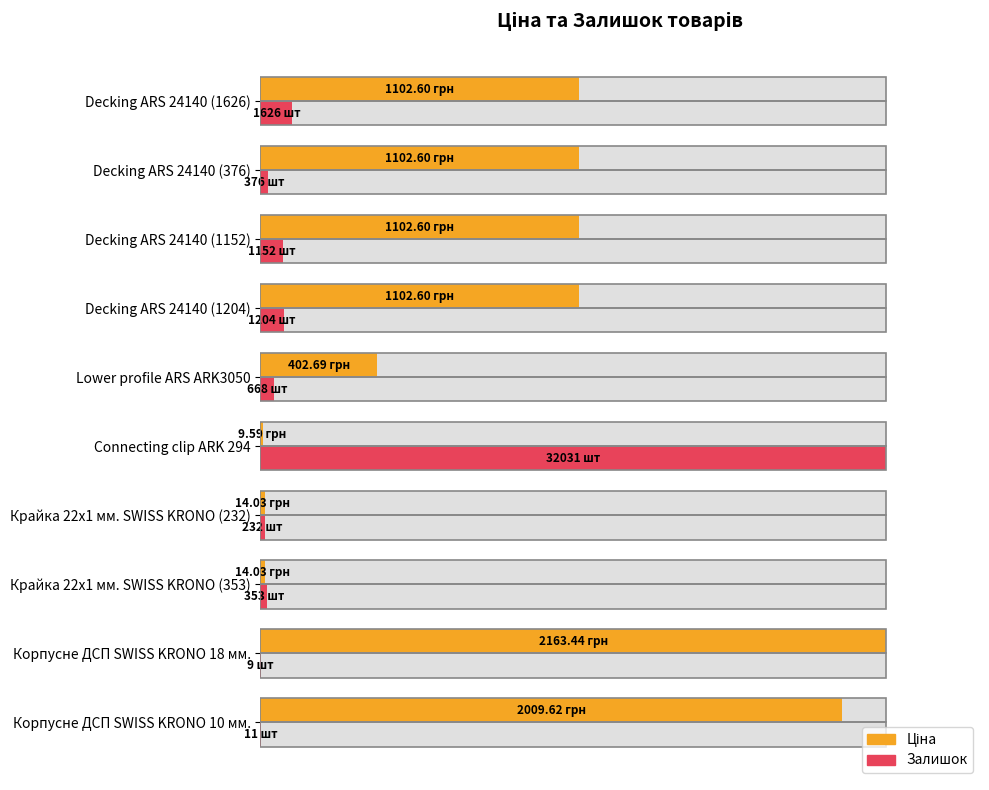

What is the maximum value for Залишок?

100.0